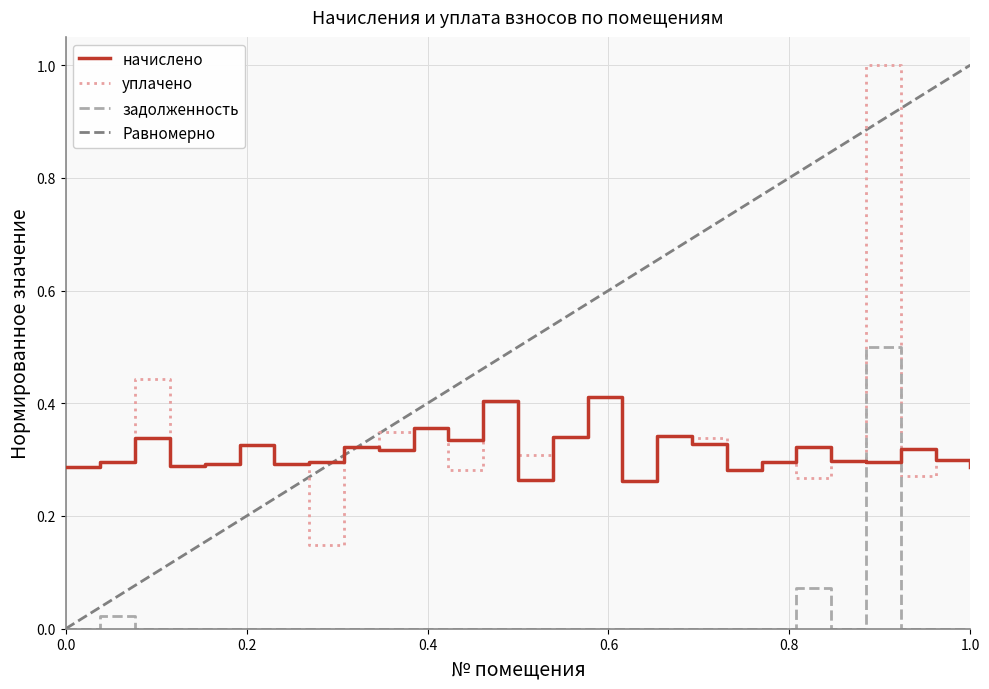

True or false: задолженность and уплачено intersect in this chart.

False